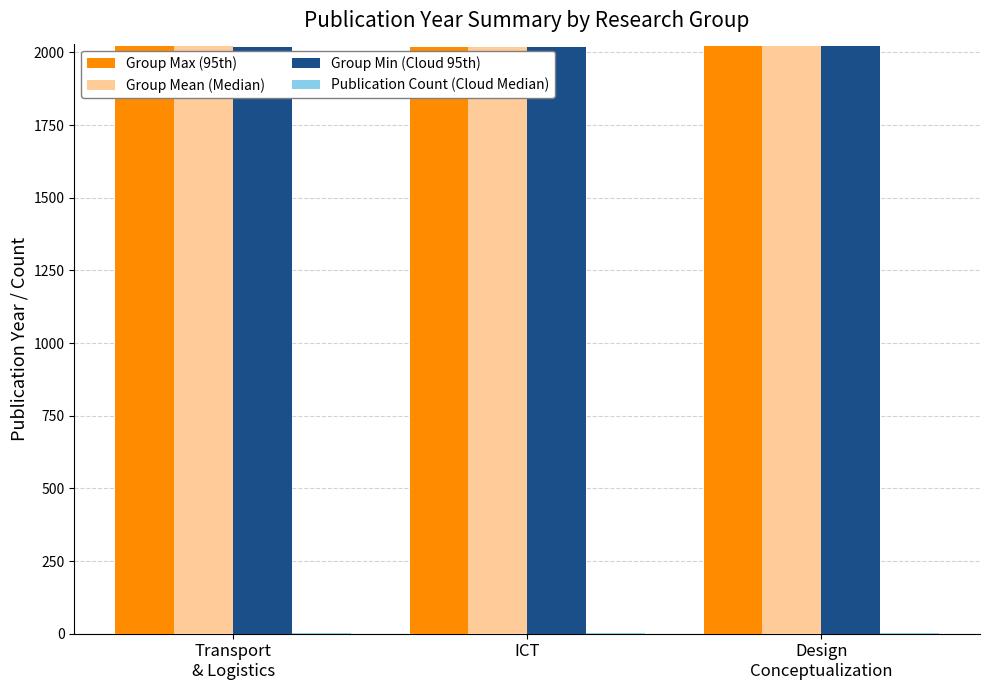

What is the greatest value displayed?

2023